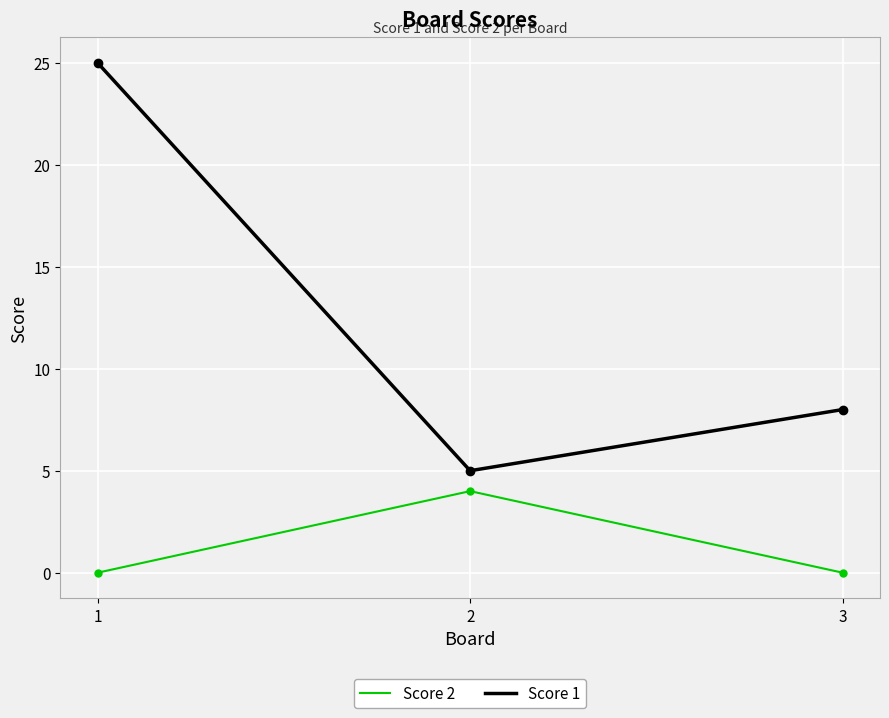

What is the total value across all series at 2?

9